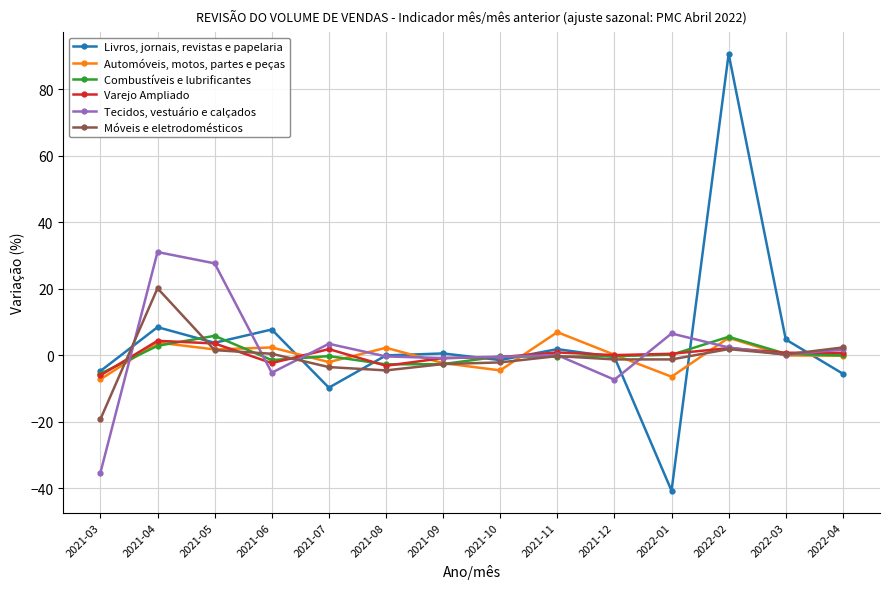

How many data points does each series have?

14